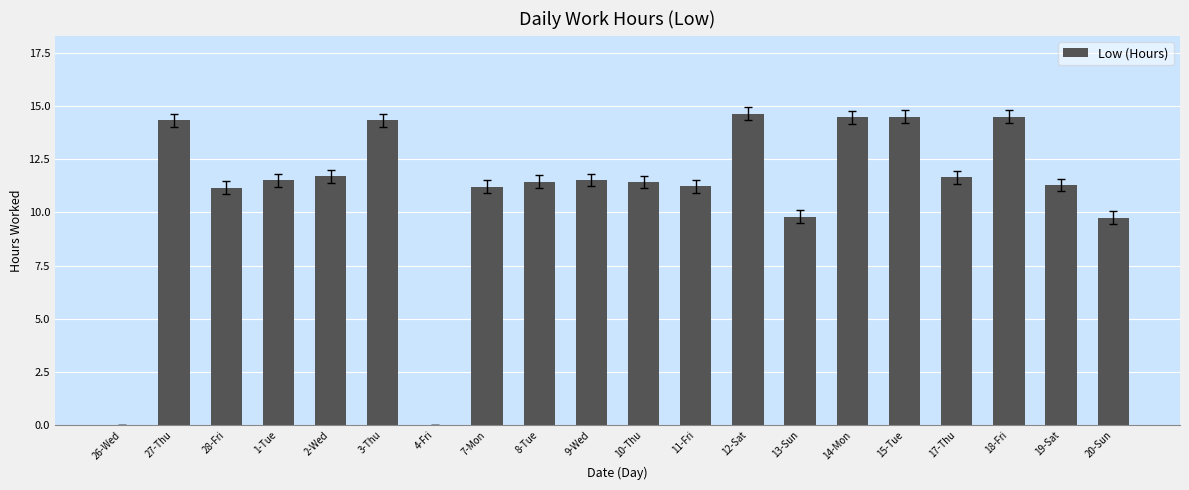

How many categories are shown in the chart?

20